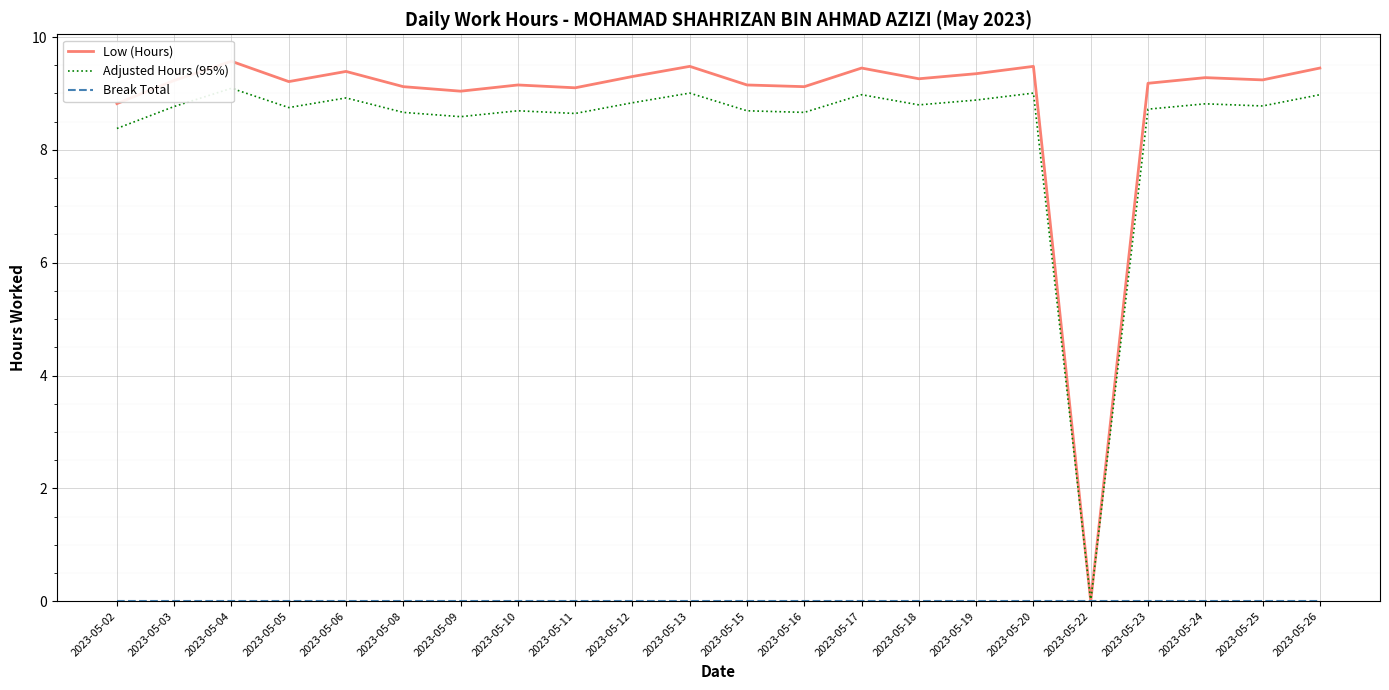

True or false: Low (Hours) and Adjusted Hours (95%) intersect in this chart.

False